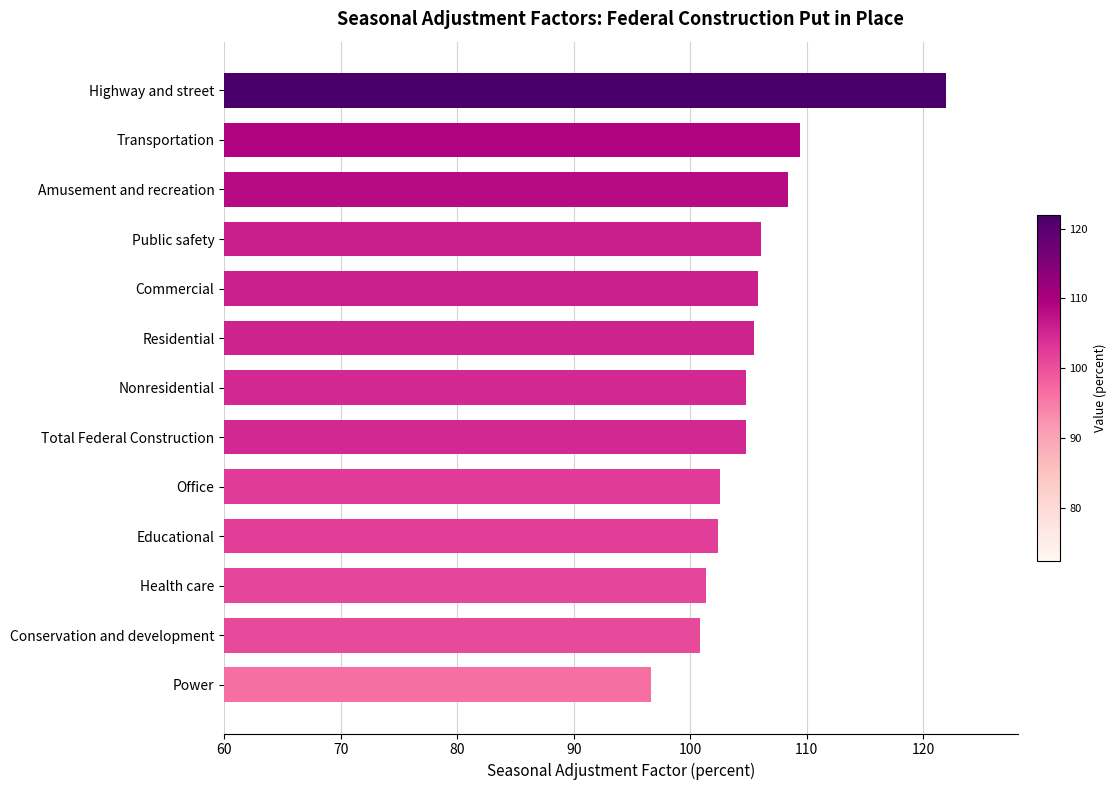

What is the difference between the maximum and minimum values?

25.4